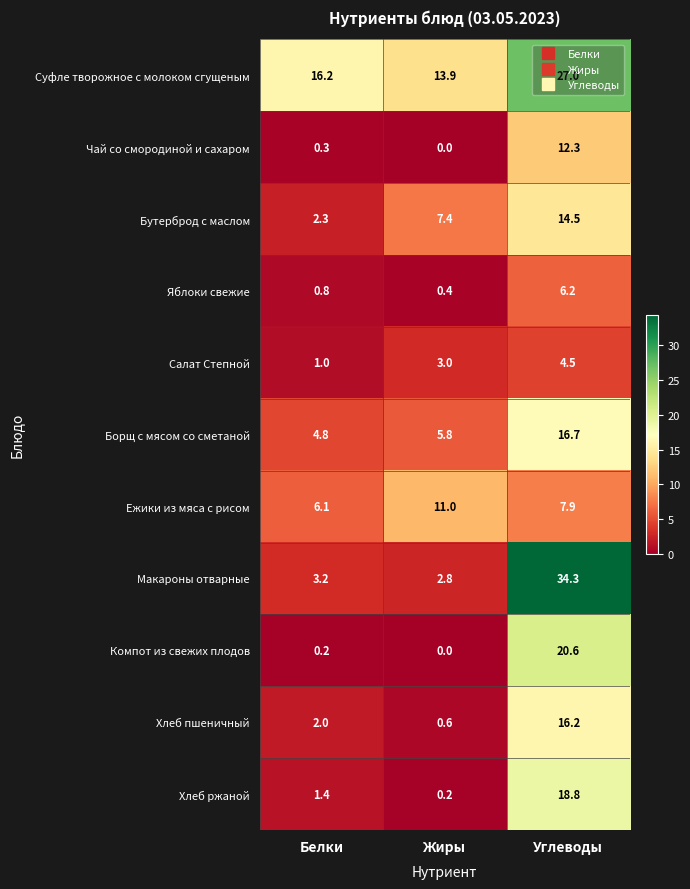

What is the difference between the maximum and minimum values in the Хлеб пшеничный series?

15.6